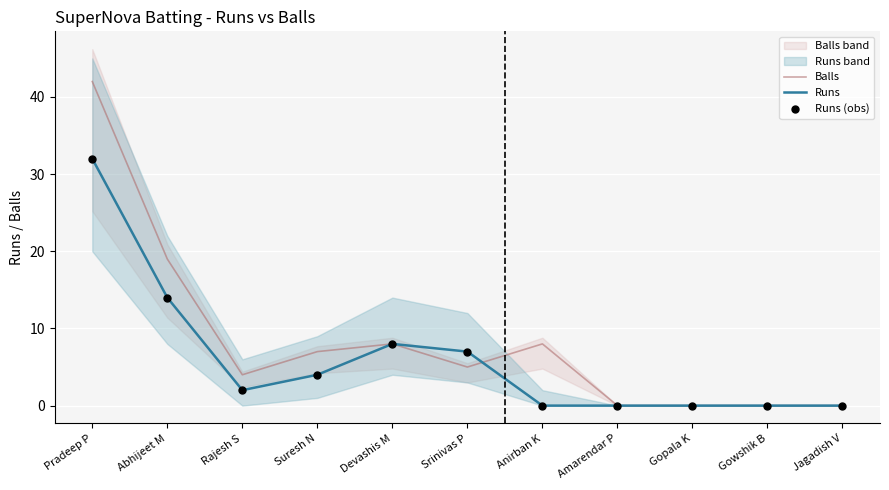

Which series has the largest total across all categories?

Balls